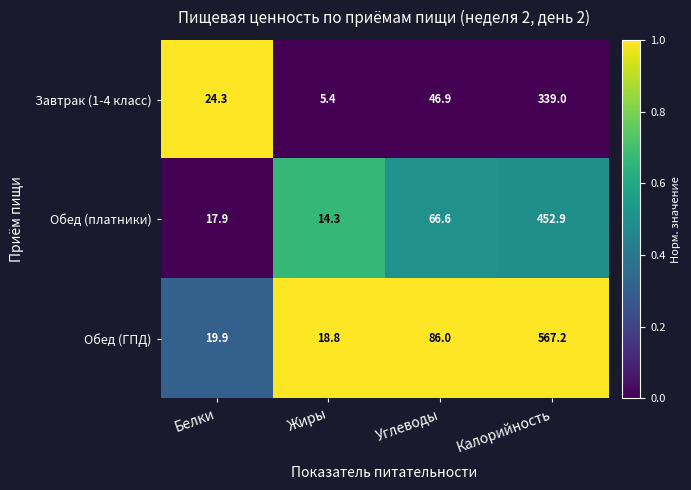

The Завтрак (1-4 класс) series shows 172.9 at Калорийность. True or false?

False